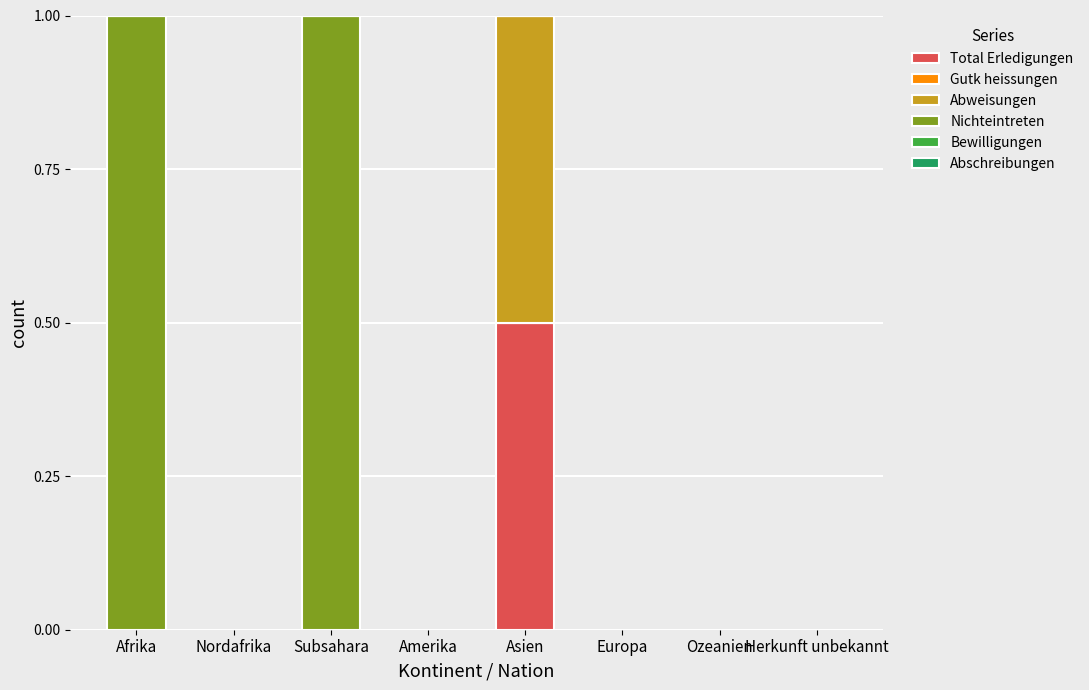

Is it true that Total Erledigungen equals -0.2 at Nordafrika?

False